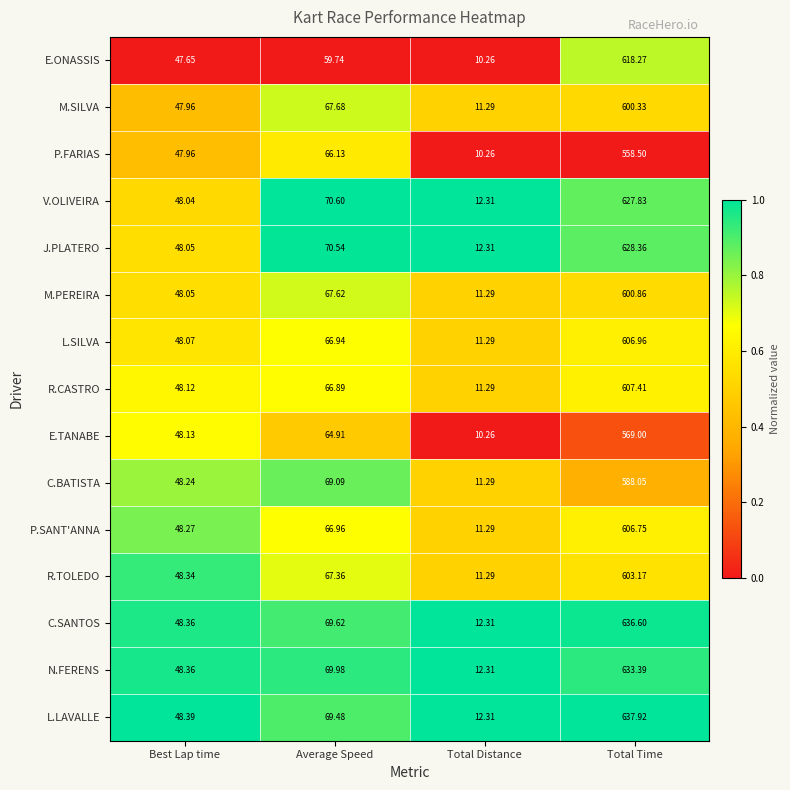

Which series has the largest total across all categories?

L.LAVALLE